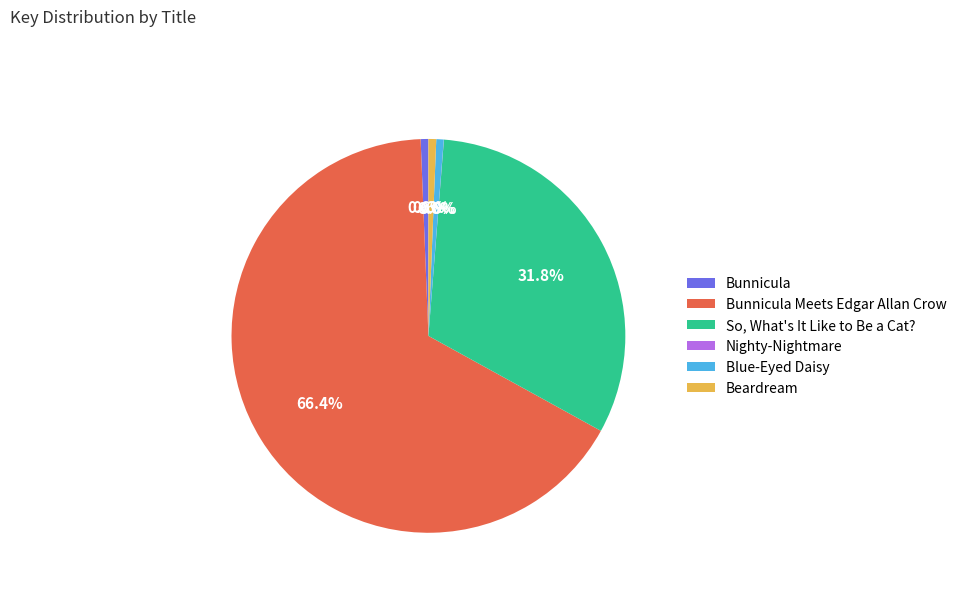

What is the total percentage of Blue-Eyed Daisy and Bunnicula Meets Edgar Allan Crow?

67.0%